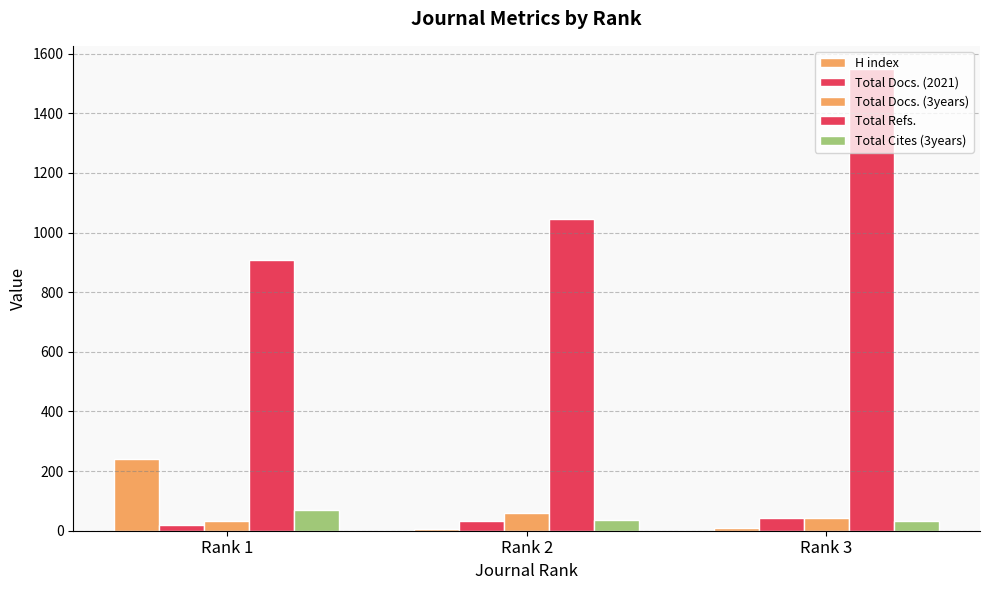

Rank the series at Rank 1 from highest to lowest value.

Total Refs., H index, Total Cites (3years), Total Docs. (3years), Total Docs. (2021)